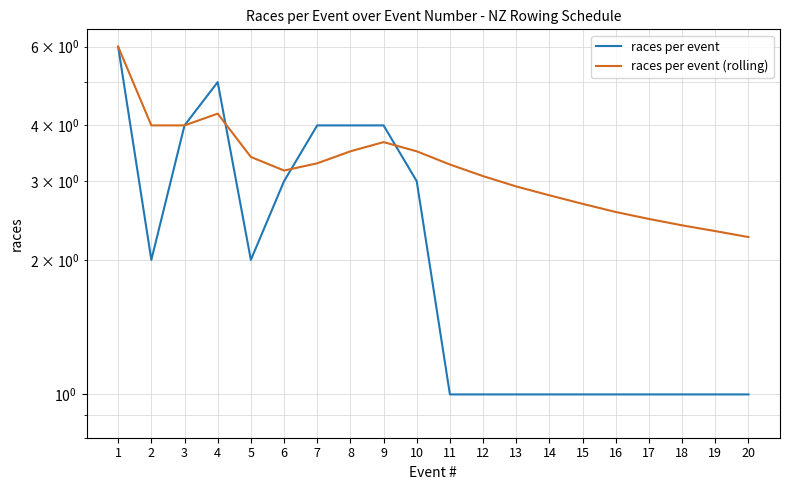

True or false: races per event (rolling) has a value of 5.4 at 11.

False